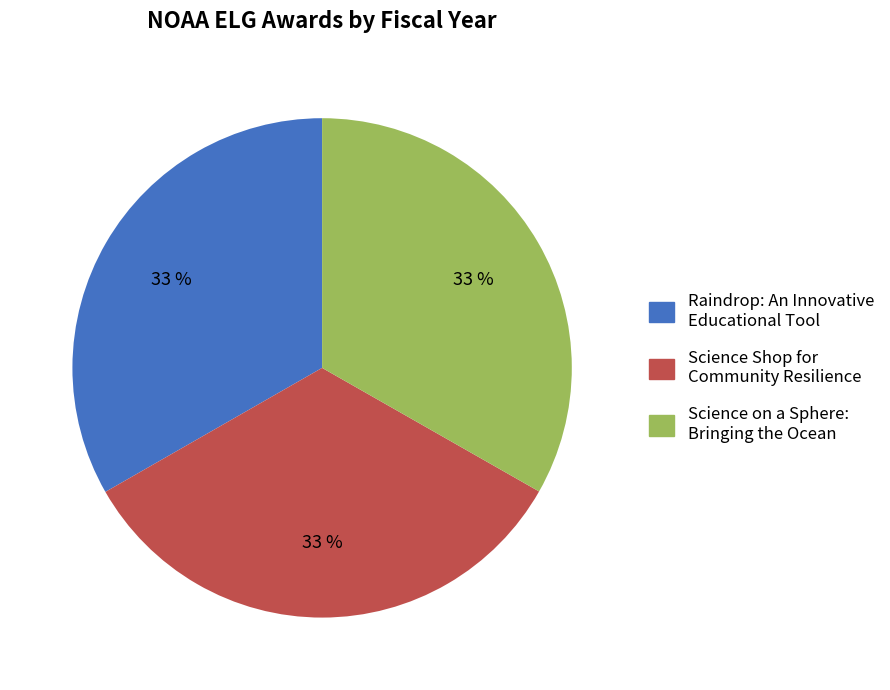

The Raindrop: An Innovative Educational Tool slice represents 33% of the pie. True or false?

True